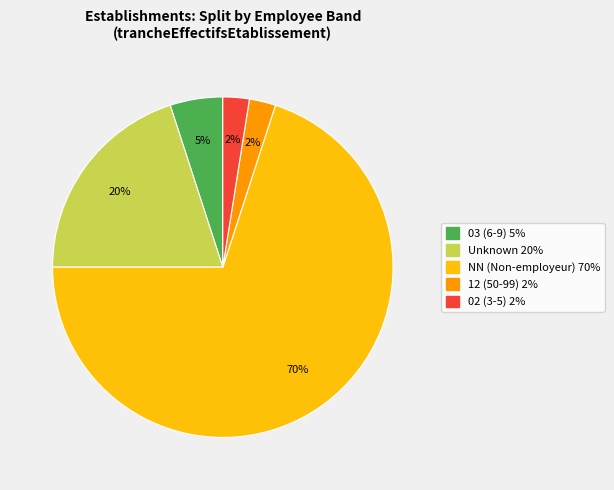

To the nearest percent, what is the average slice percentage?

20%